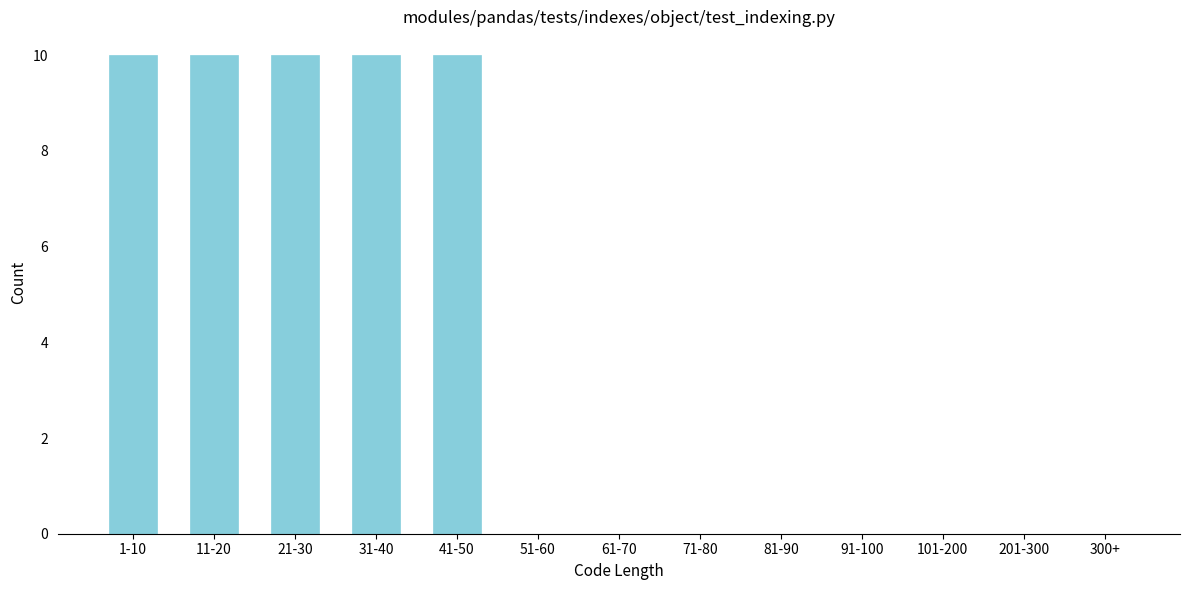

Reading right to left, what are all the values shown in this chart?

300+=0	201-300=0	101-200=0	91-100=0	81-90=0	71-80=0	61-70=0	51-60=0	41-50=10	31-40=10	21-30=10	11-20=10	1-10=10